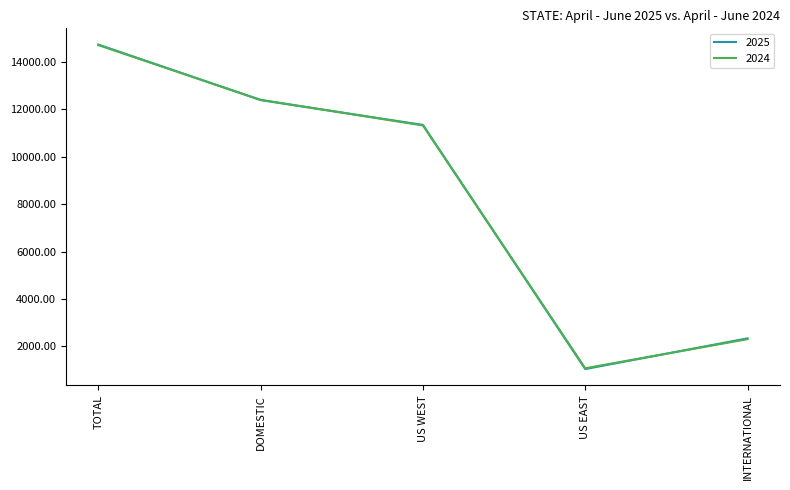

True or false: 2025 has a value of 14731 at TOTAL.

True